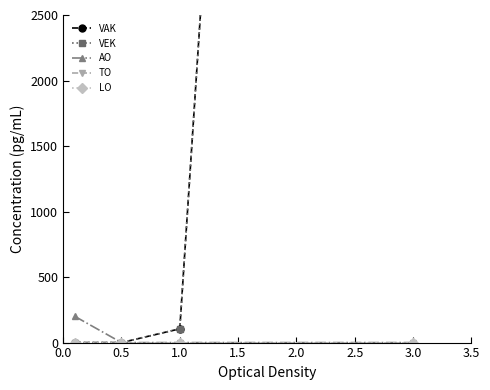

Rank the series at 0.5 from highest to lowest value.

VAK, VEK, AO, TO, LO